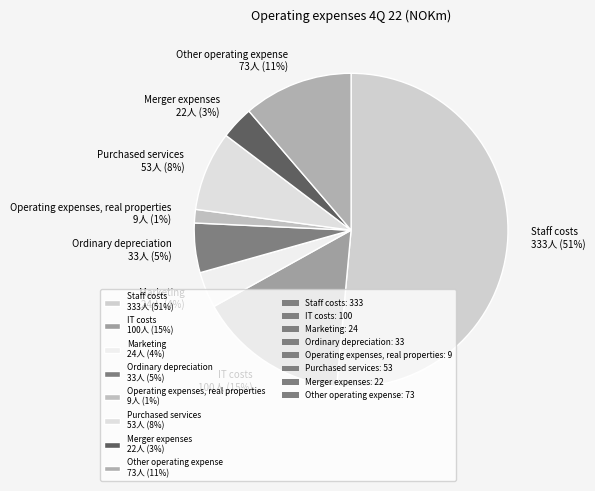

To the nearest percent, what is the difference between the Purchased services 53人 (8%) and Merger expenses 22人 (3%) slice percentages?

5%